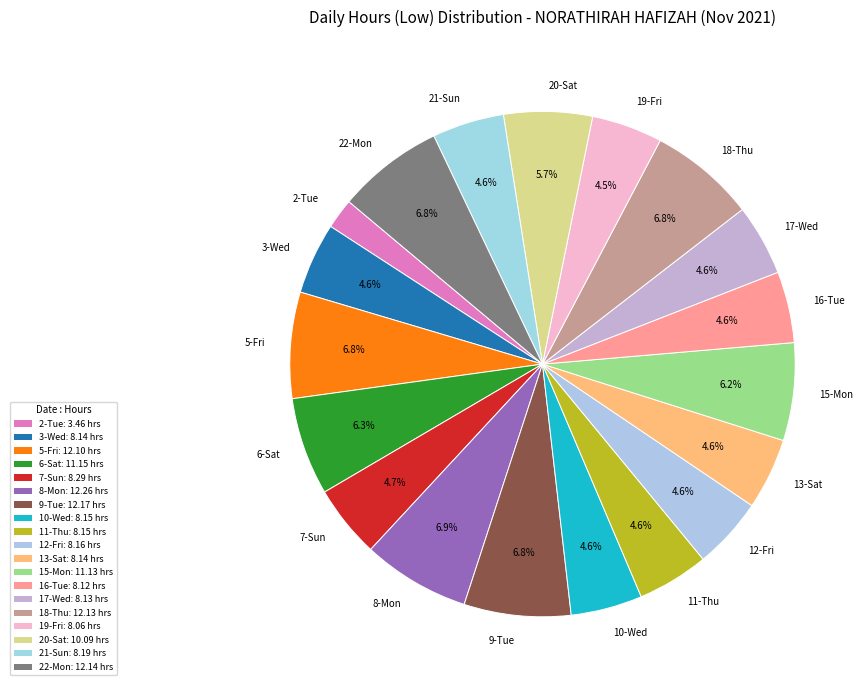

How many segments does this pie chart have?

19